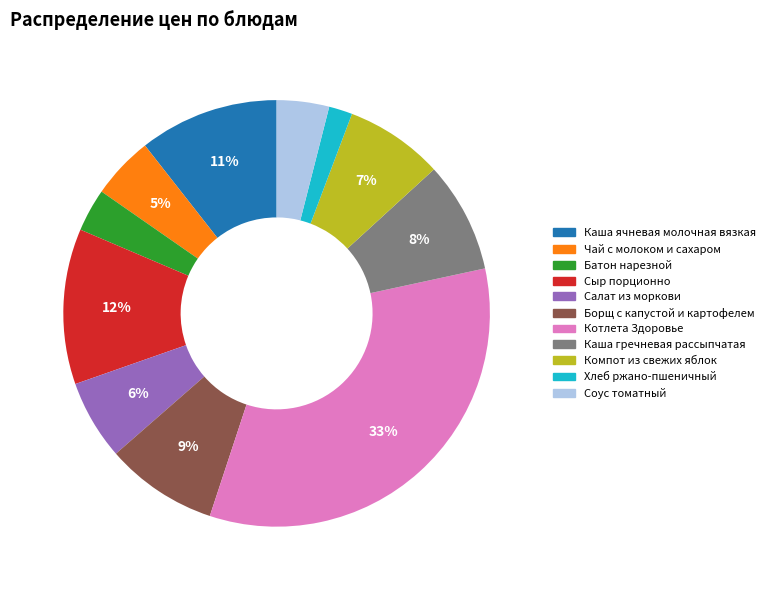

Which has a higher value, Компот из свежих яблок or Чай с молоком и сахаром?

Компот из свежих яблок